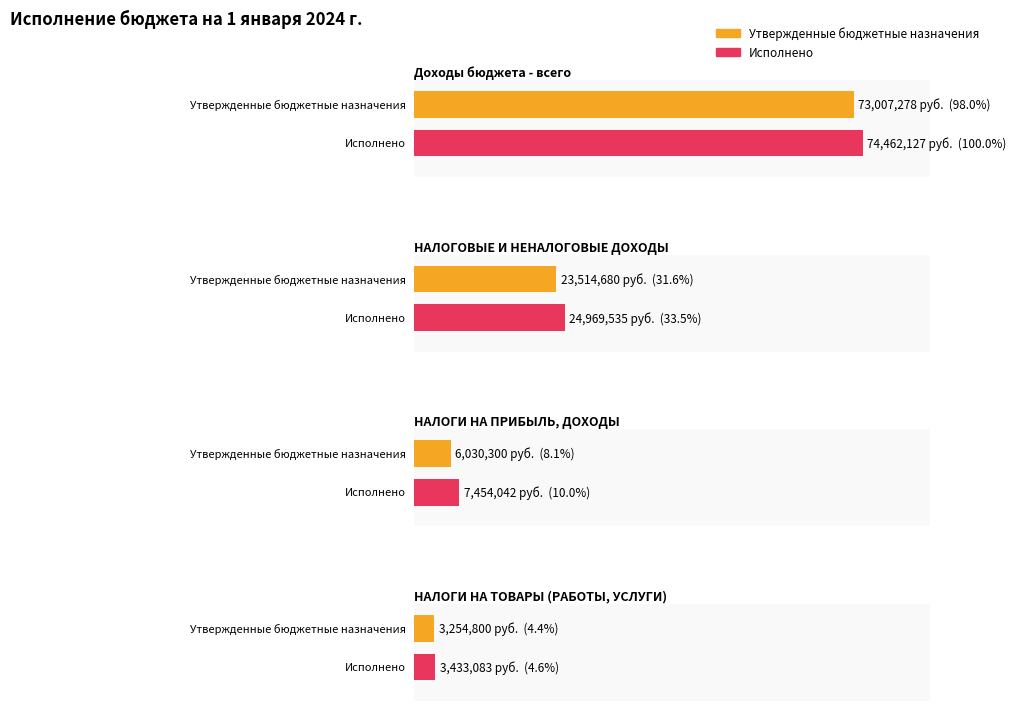

What is the difference between the Утвержденные бюджетные назначения values at Доходы бюджета - всего and НАЛОГИ НА ПРИБЫЛЬ, ДОХОДЫ?

66976978.1